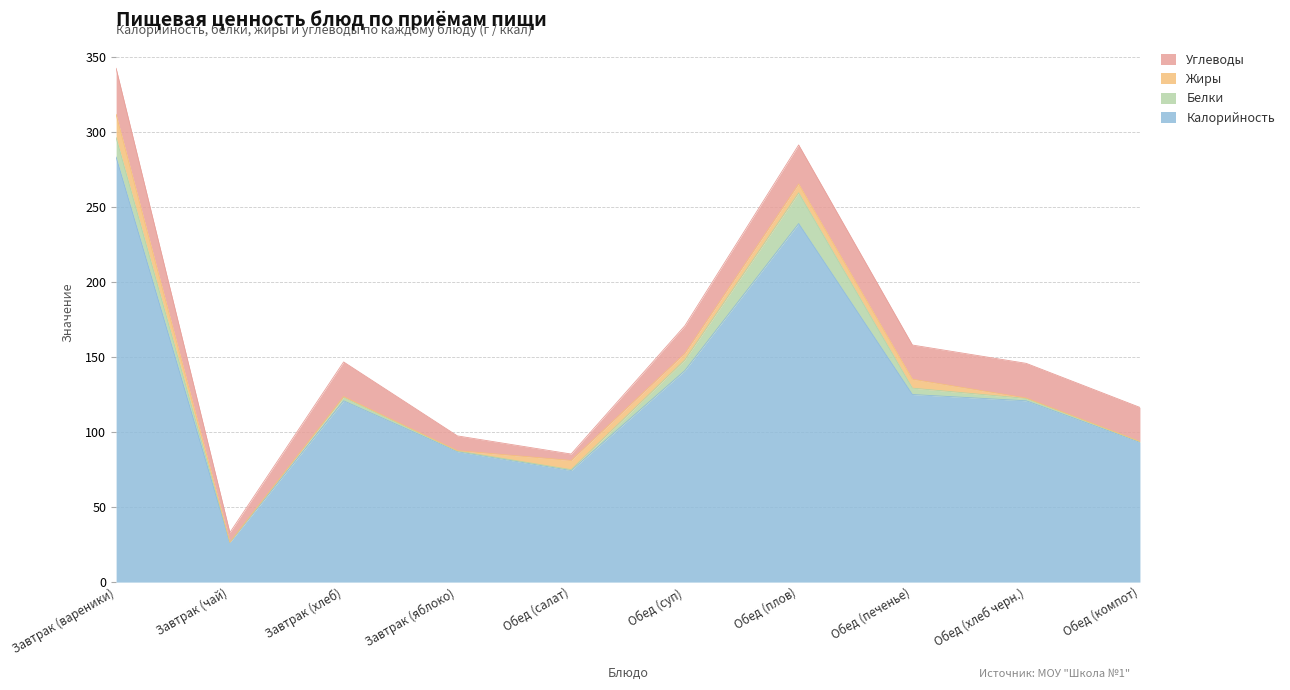

True or false: Белки and Калорийность intersect in this chart.

False